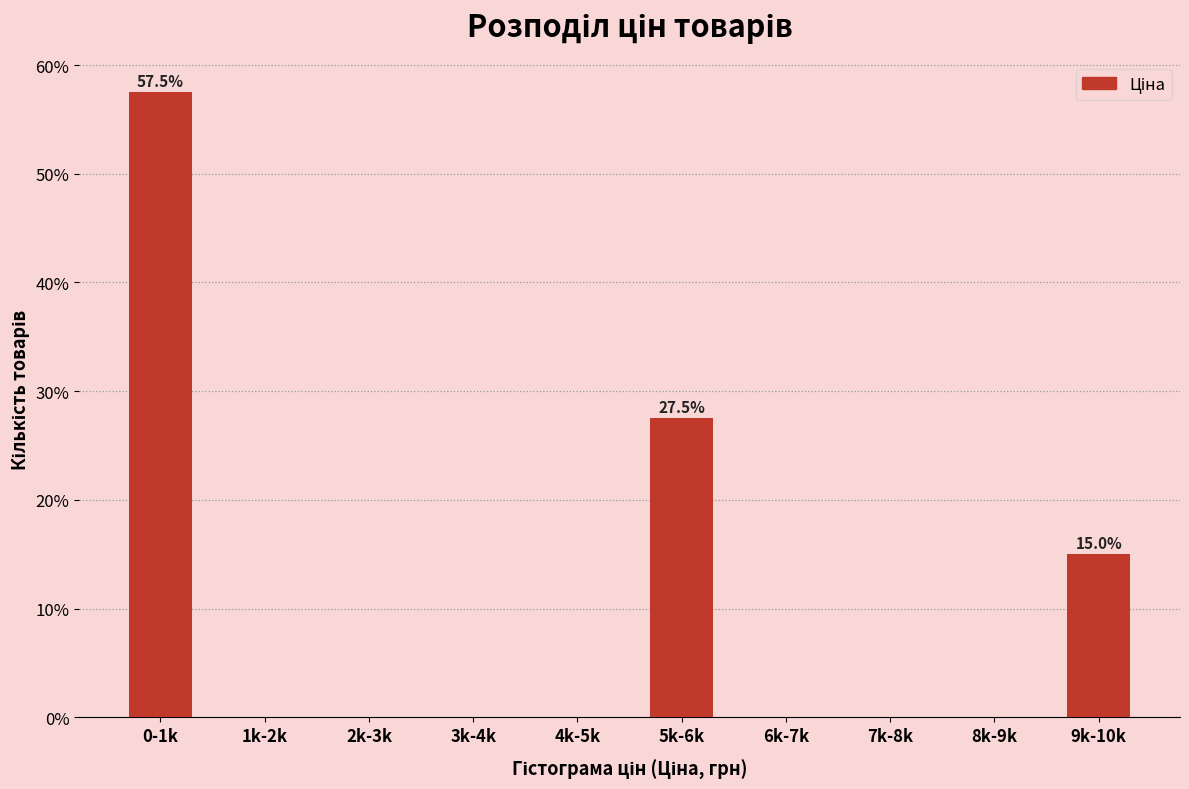

Reading left to right, transcribe all the data shown in this chart.

0-1k=57.5	1k-2k=0.0	2k-3k=0.0	3k-4k=0.0	4k-5k=0.0	5k-6k=27.5	6k-7k=0.0	7k-8k=0.0	8k-9k=0.0	9k-10k=15.0